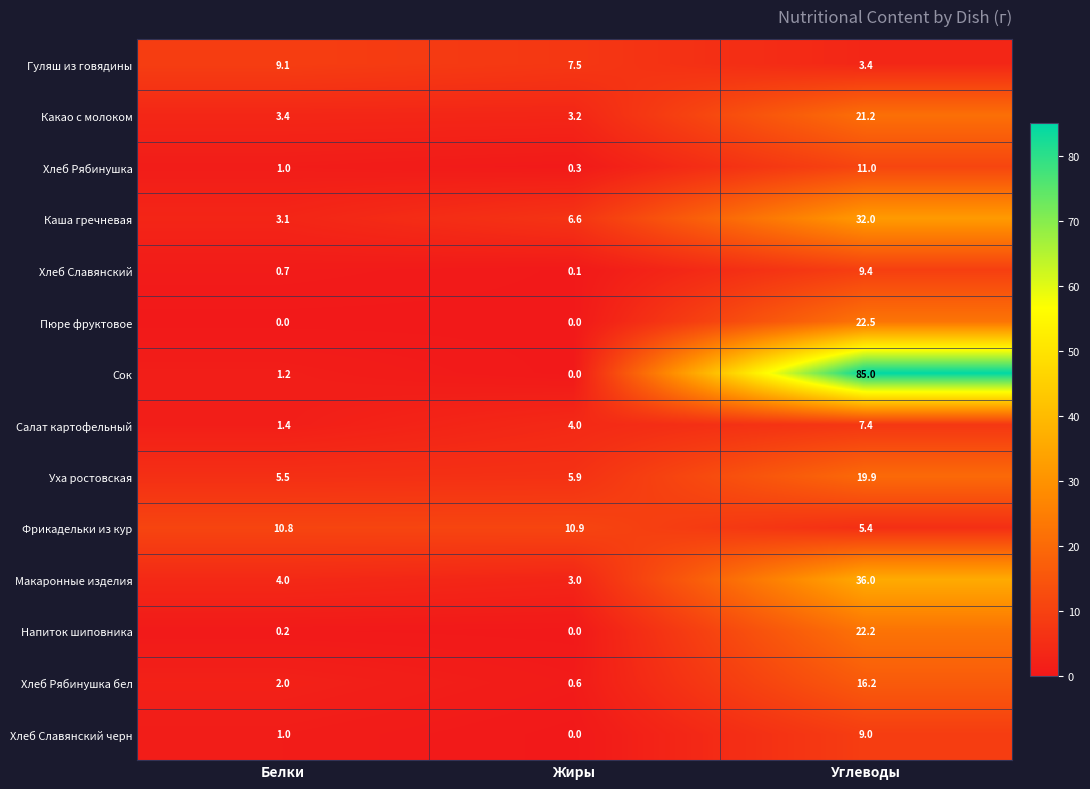

What is the total value across all series at Жиры?

42.1